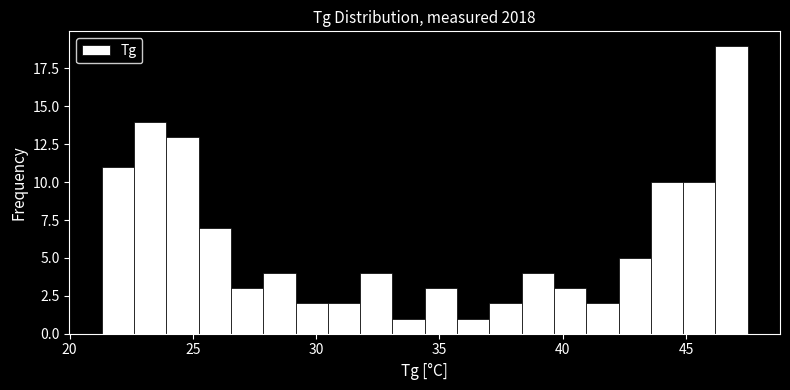

Read against the x-axis, roughly where is the centre of the tallest bar?

47.0